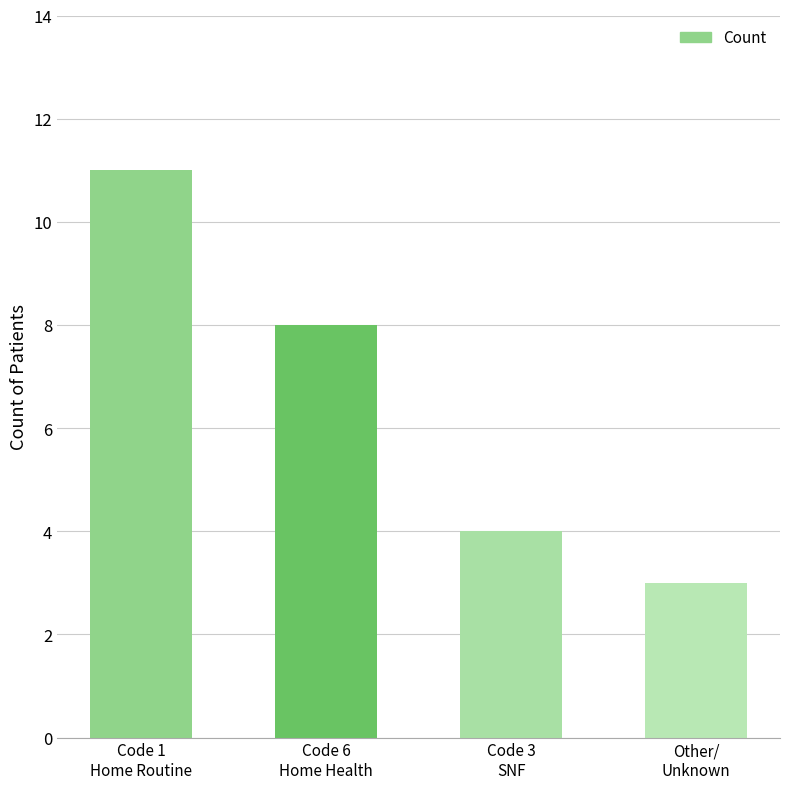

Approximately how many times larger is the value at Code 6
Home Health compared to Other/
Unknown?

2.7